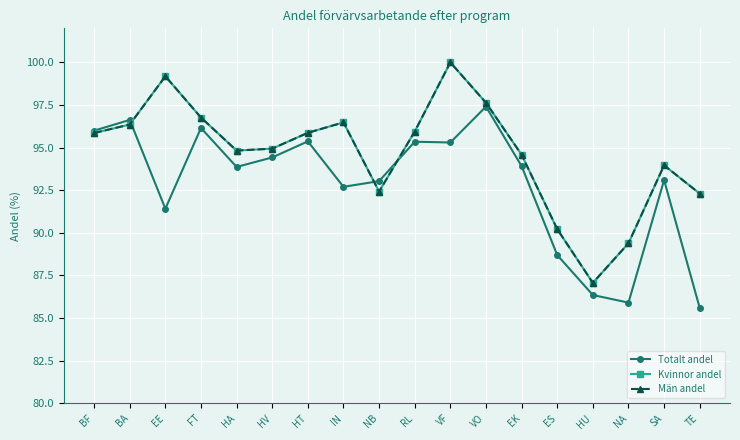

Does the chart have visible grid lines?

Yes